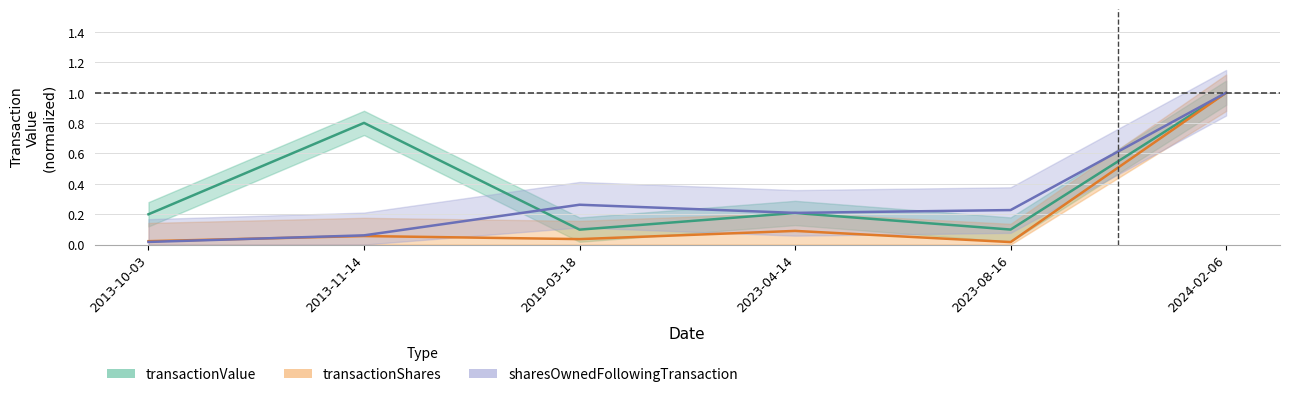

Between which two adjacent categories do sharesOwned and transactionShares first intersect?

2013-10-03 and 2013-11-14